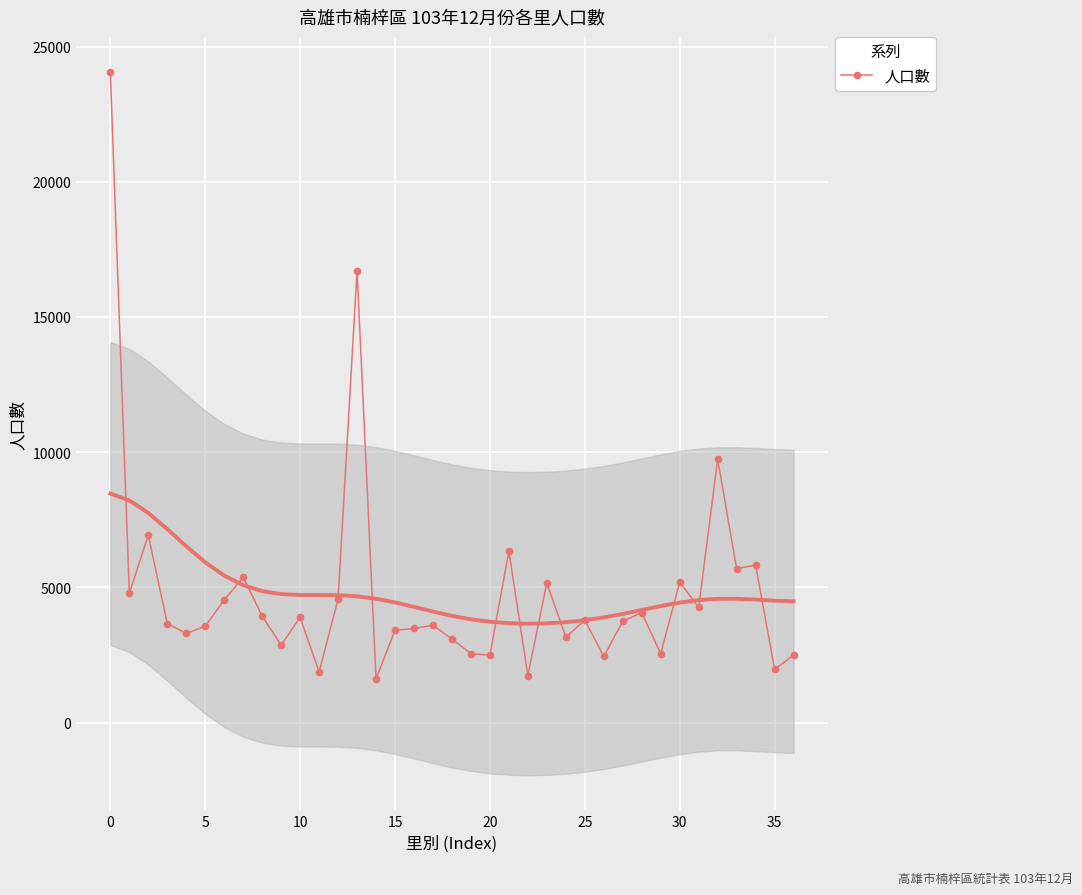

Between 33 and 35, which is larger?

33